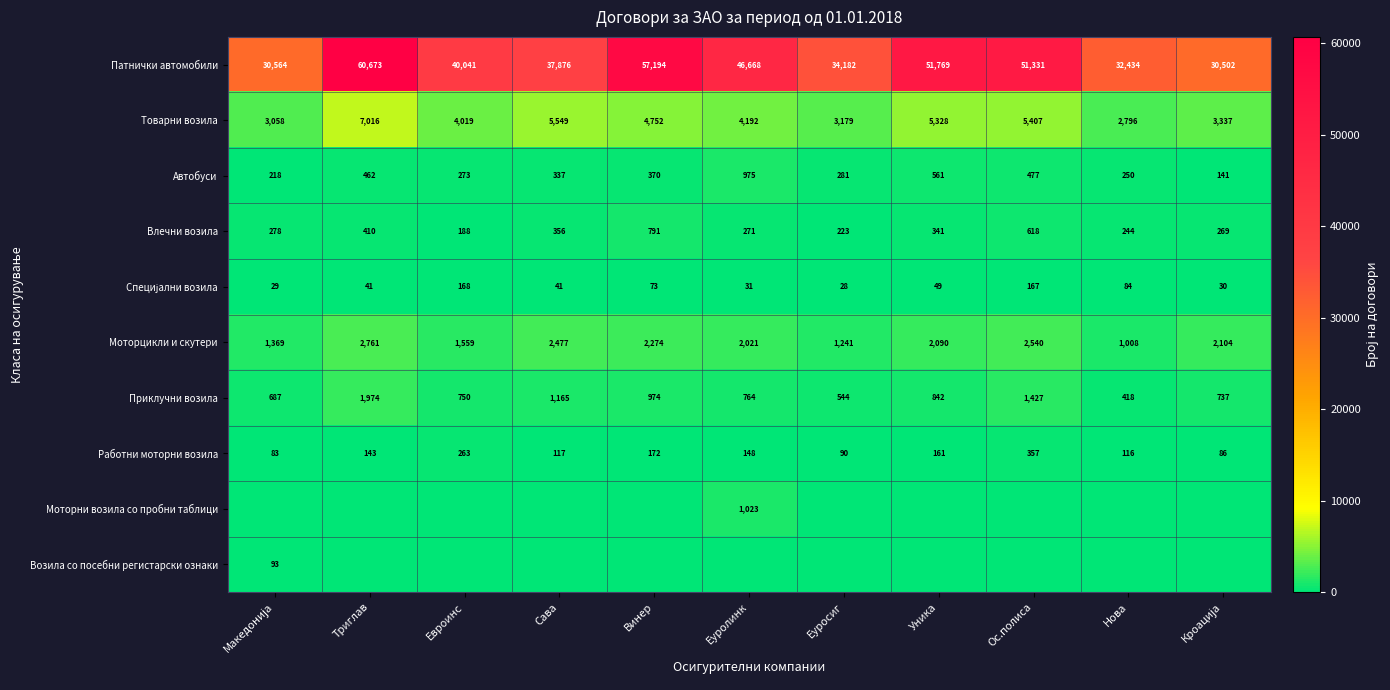

Which has a higher value, Македонија or Уника?

Уника